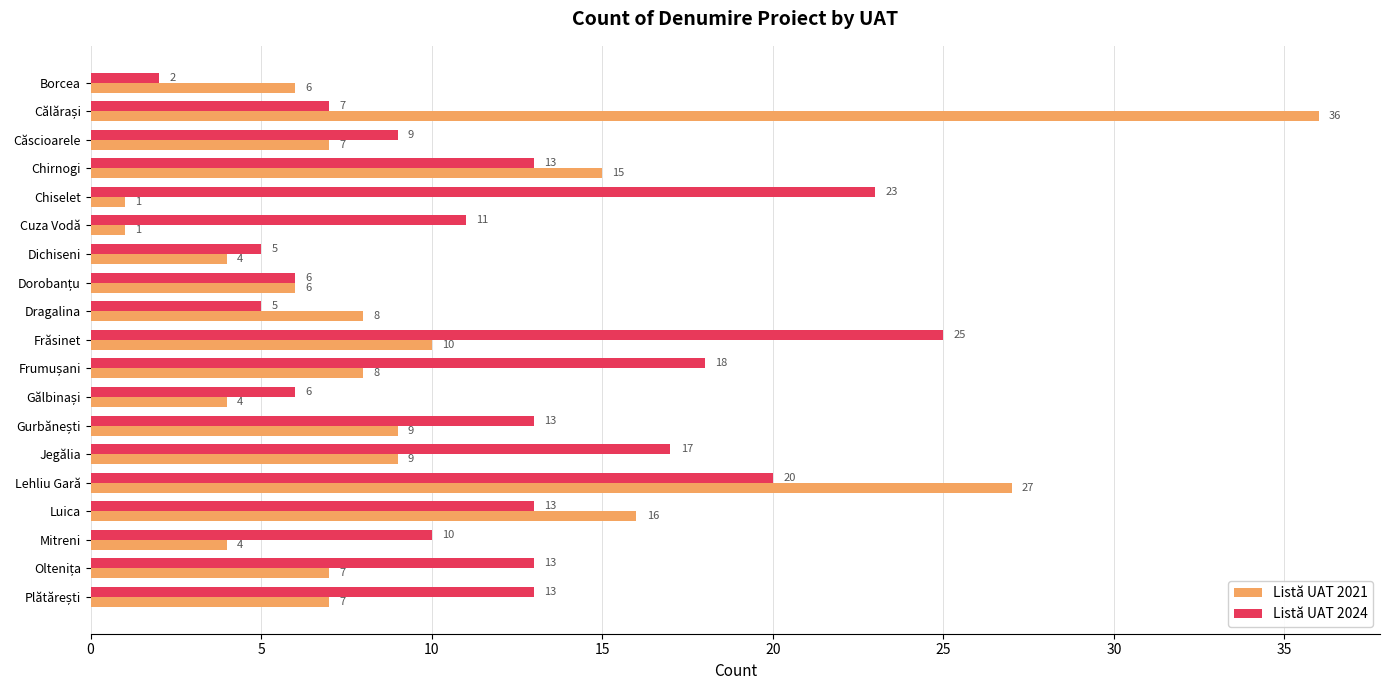

At which category is the sum across all series the highest?

Lehliu Gară